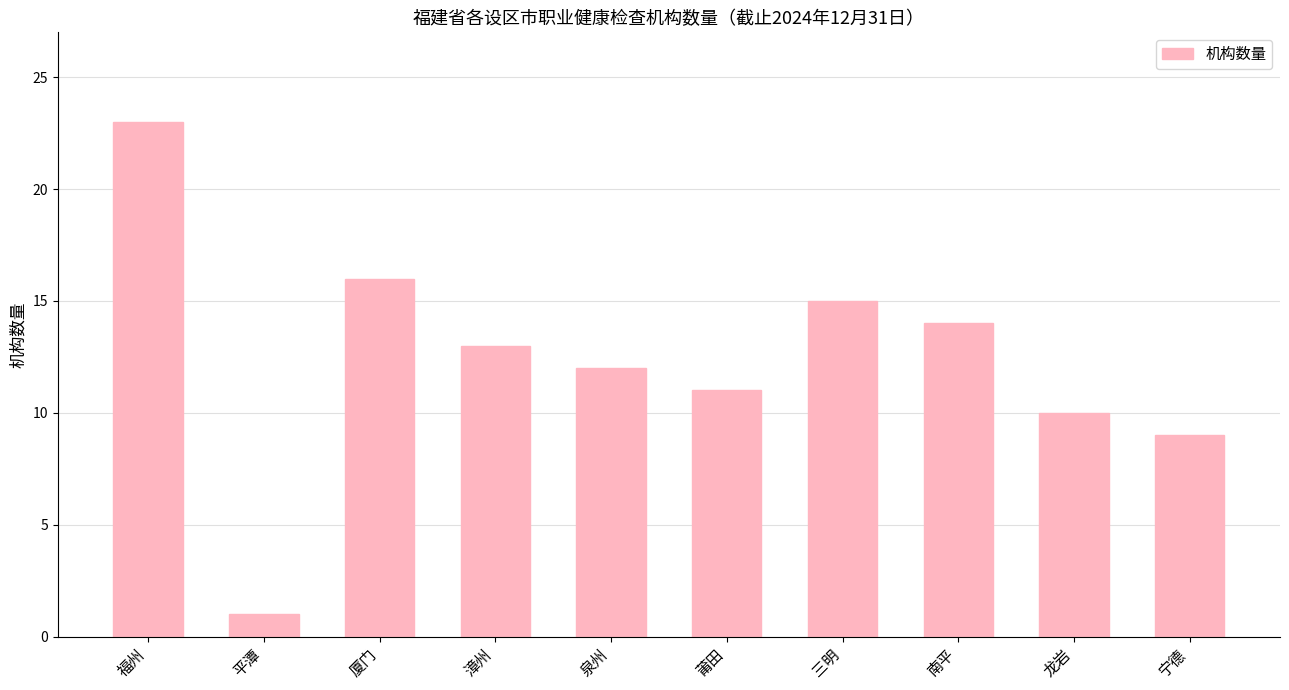

What value does the data have at 莆田?

11